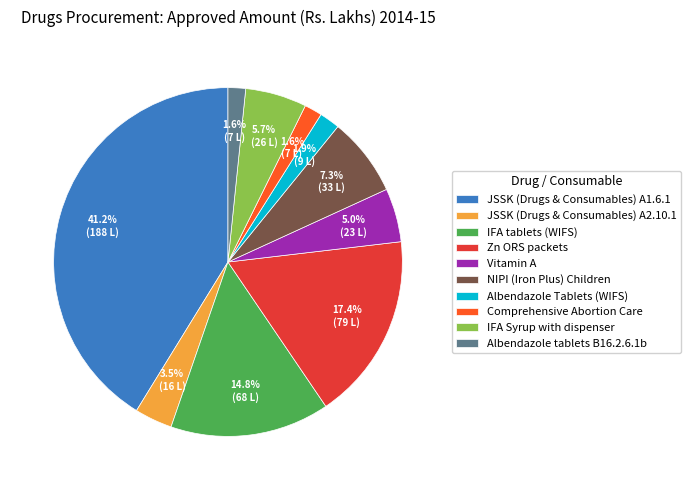

Combined, what portion of the pie is NIPI (Iron Plus) Children and Albendazole Tablets (WIFS)?

9.2%